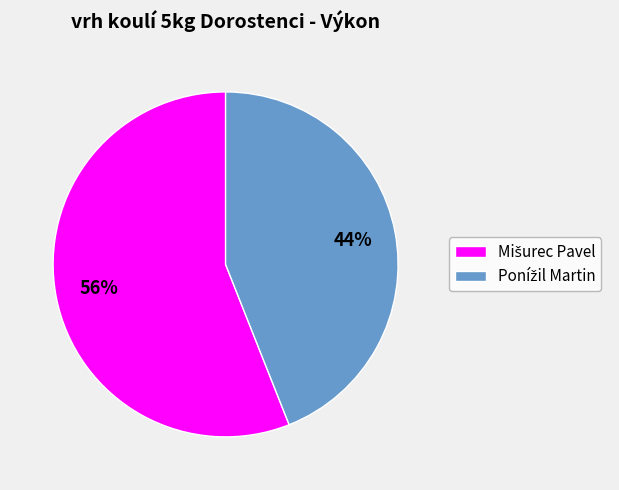

Is there any slice that represents more than half of the pie?

Yes